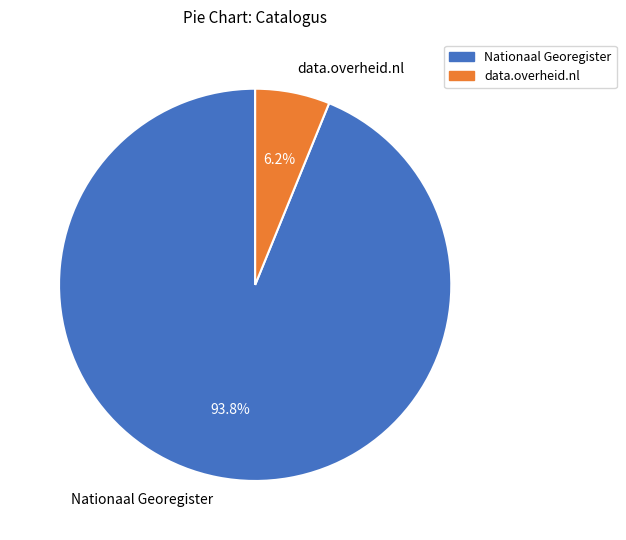

What is the smallest slice in the pie chart?

data.overheid.nl